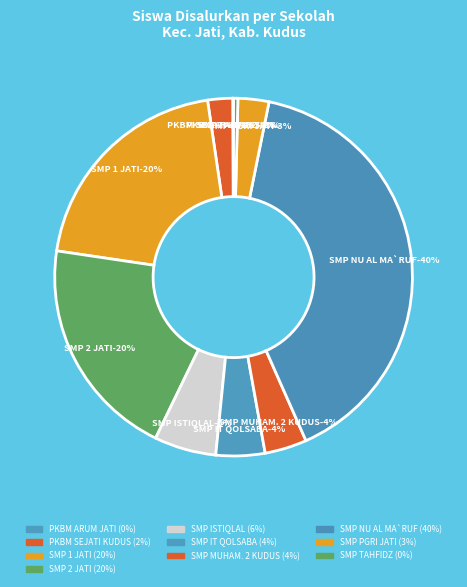

Rank the categories by value from highest to lowest.

SMP NU AL MA`RUF KUDUS, SMP 1 JATI, SMP 2 JATI, SMP ISTIQLAL, SMP IT QOLSABA, SMP MUHAMMADIYAH 2 KUDUS, SMP PGRI JATI KUDUS, PKBM SEJATI KUDUS, SMP TAHFIDZ AL-QUR`AN AL-CHUSNA, PKBM ARUM JATI